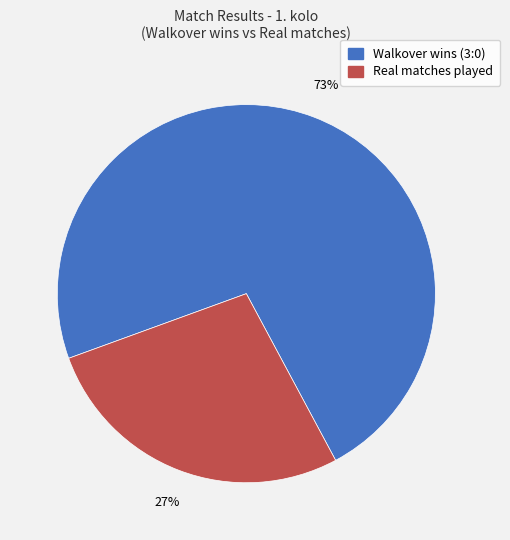

To the nearest percent, what is the average slice percentage?

50%